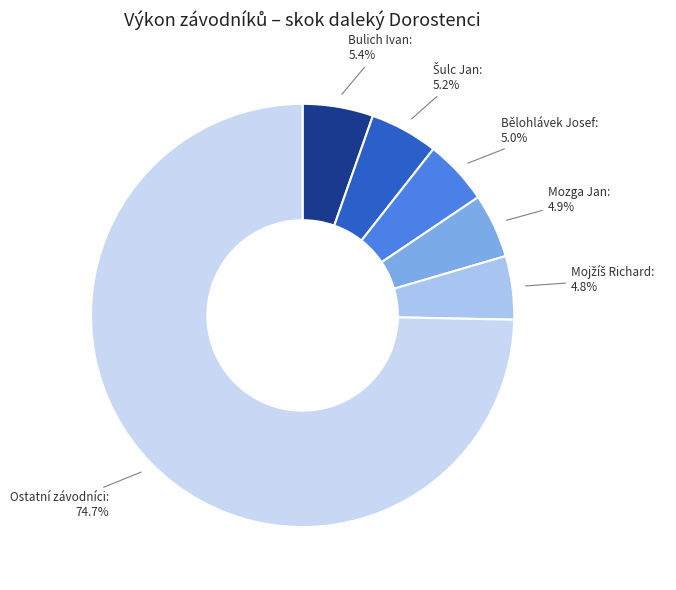

Is there a majority slice in this chart?

Yes